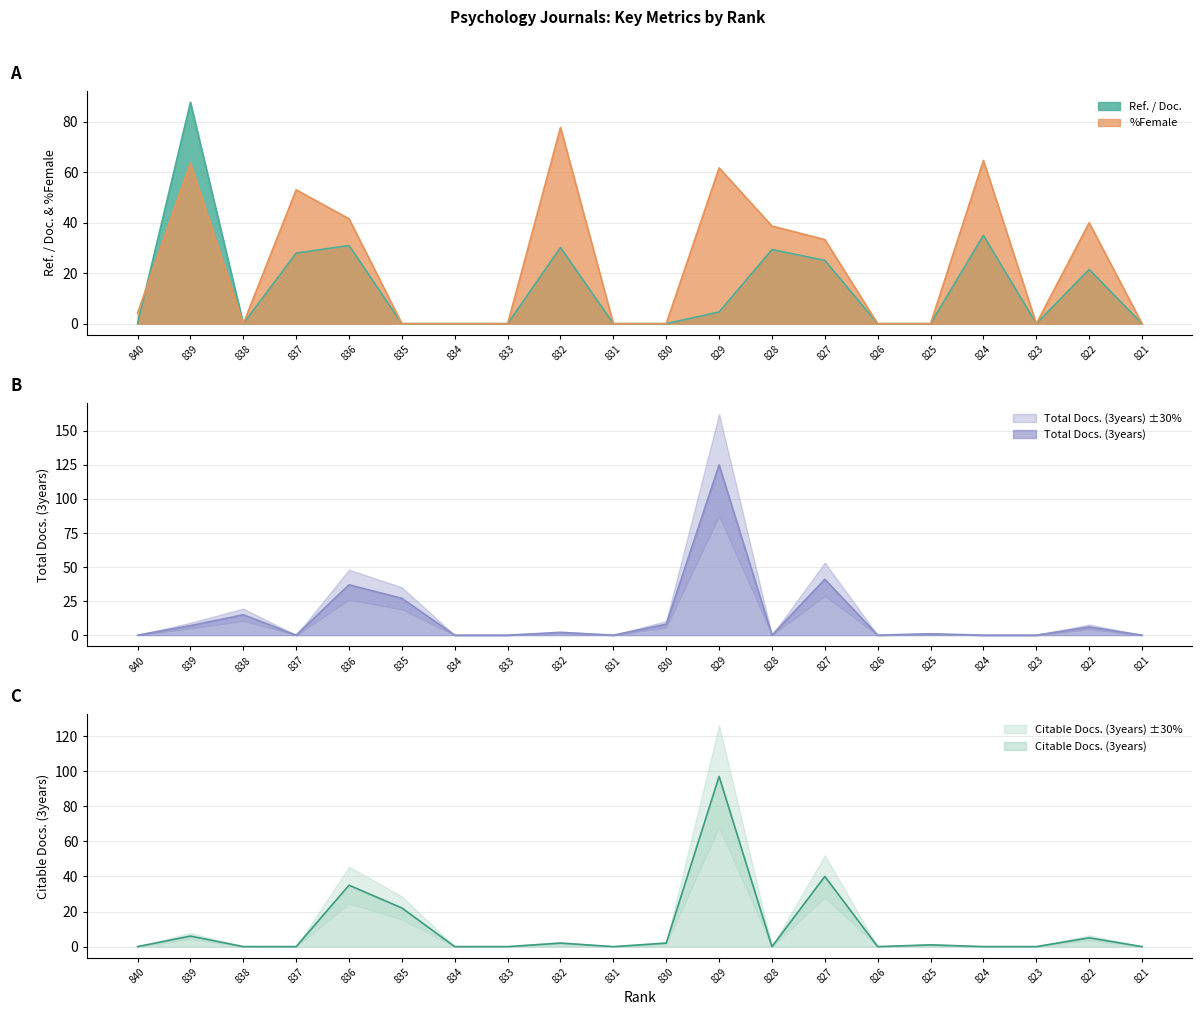

Which label corresponds to the largest value in the chart?

829